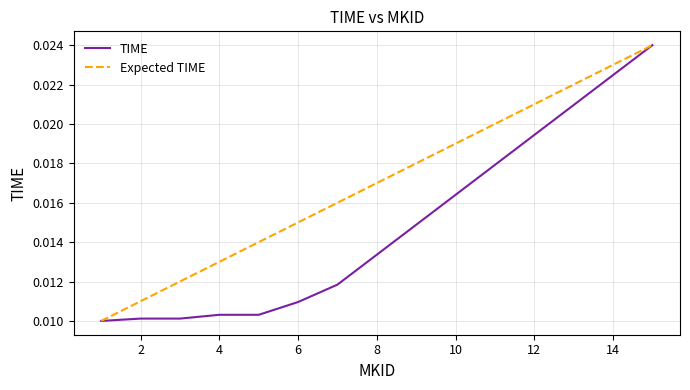

What is the sum of all Expected TIME values?

0.3